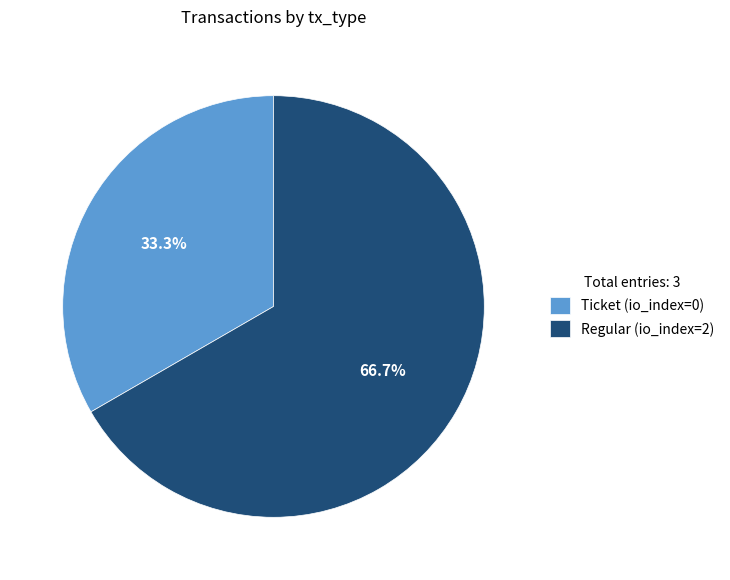

Does any single category account for the majority?

Yes